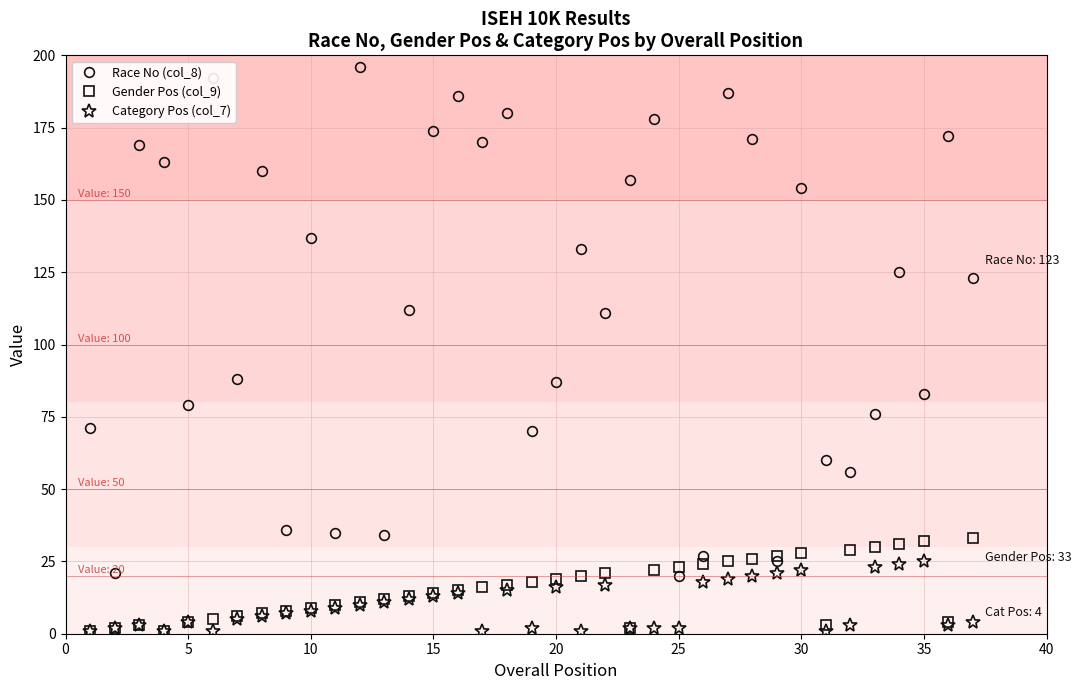

True or false: Race No (col_8) and Category Pos (col_7) cross at least once.

False